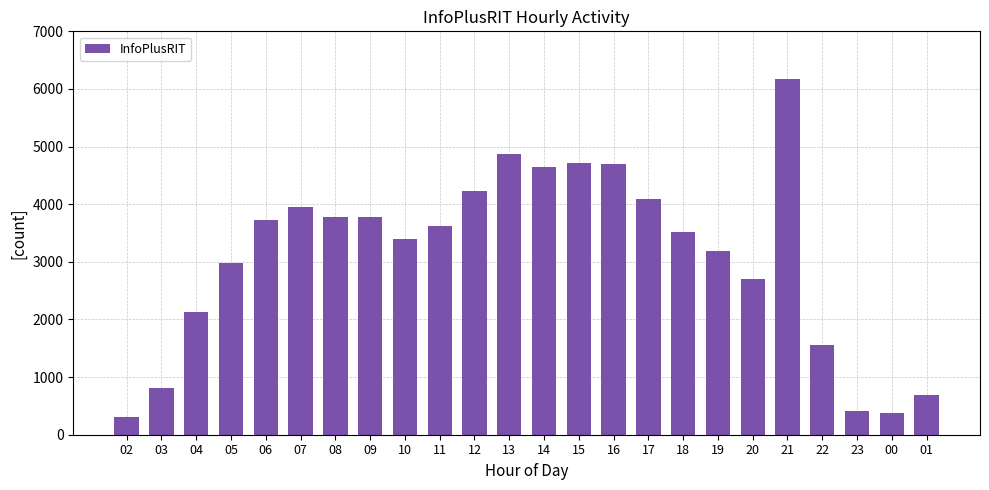

At which label does the data first exceed 3623?

06